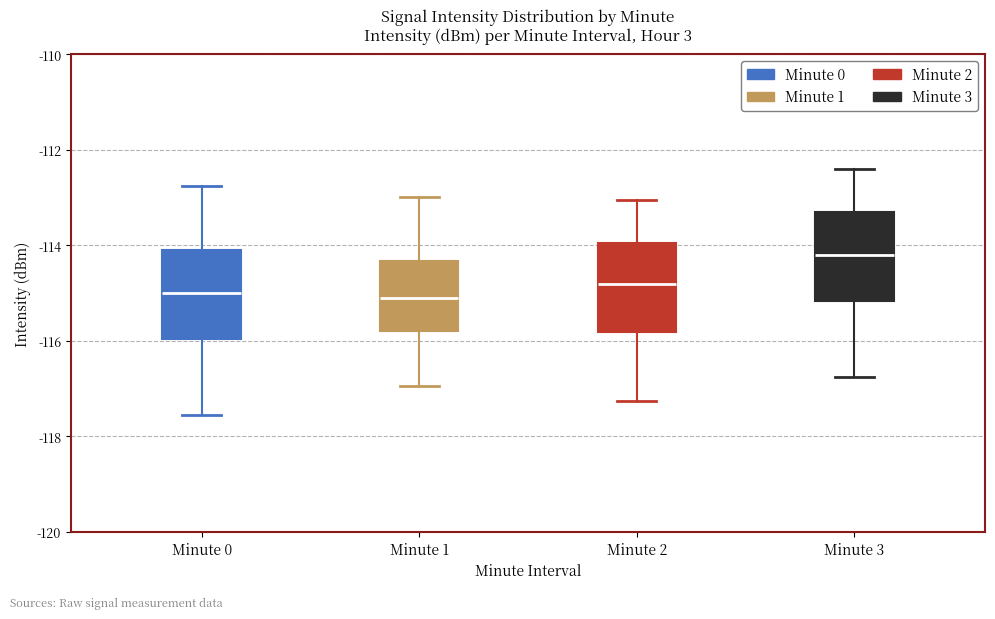

Where does the median line of the box for Minute 2 sit on the y-axis? The values are not printed on the chart, so give them approximately, as read against the axis.

-114.8